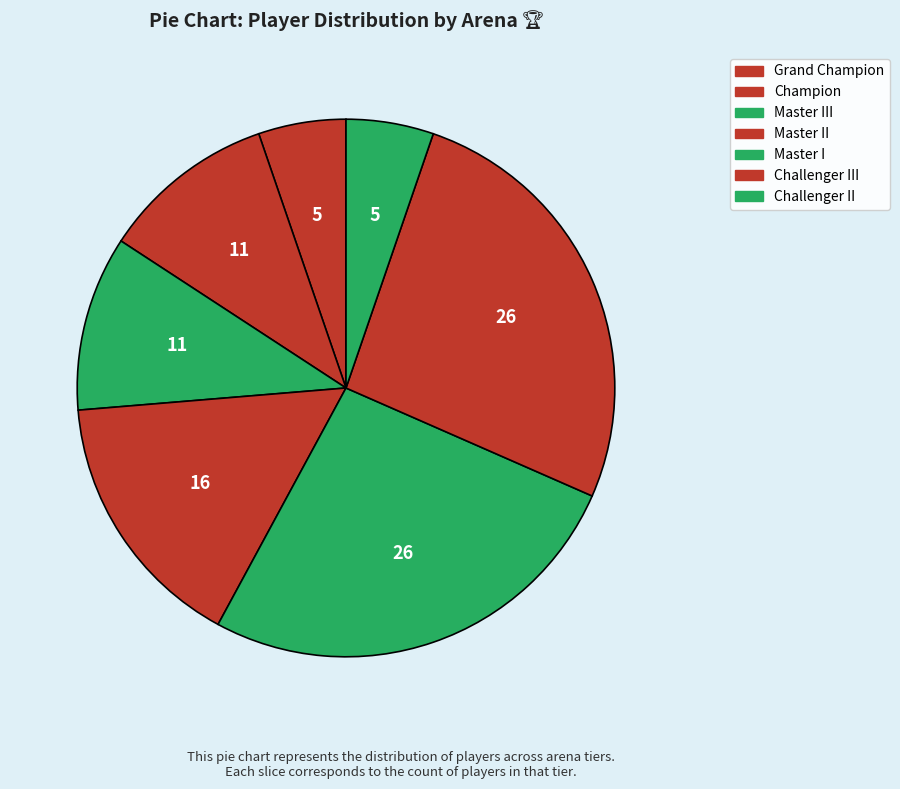

Count the number of slices in the pie.

7